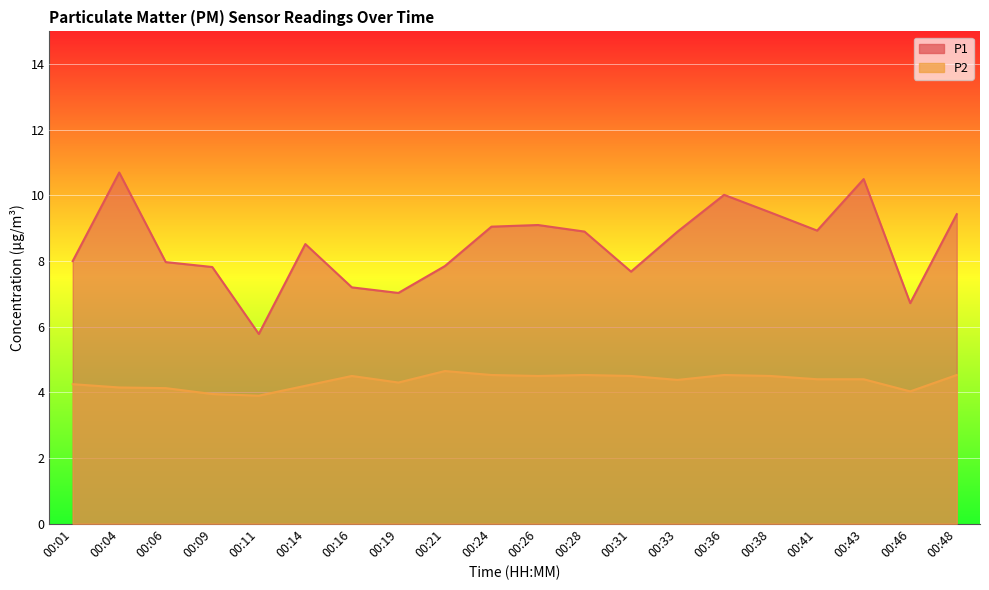

What is the value of the P2 point at the 11th from the left?

4.5